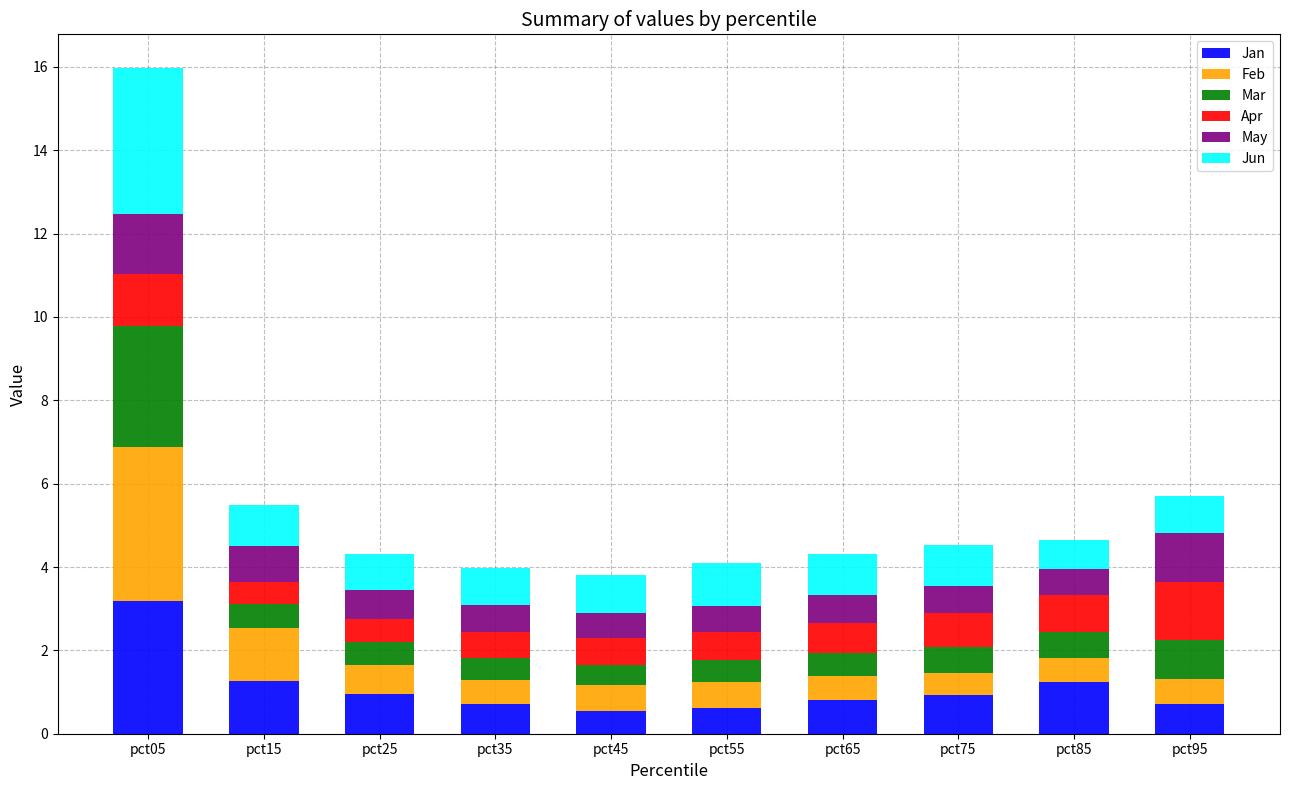

What is the sum of the Jan values at pct65 and pct05?

4.0